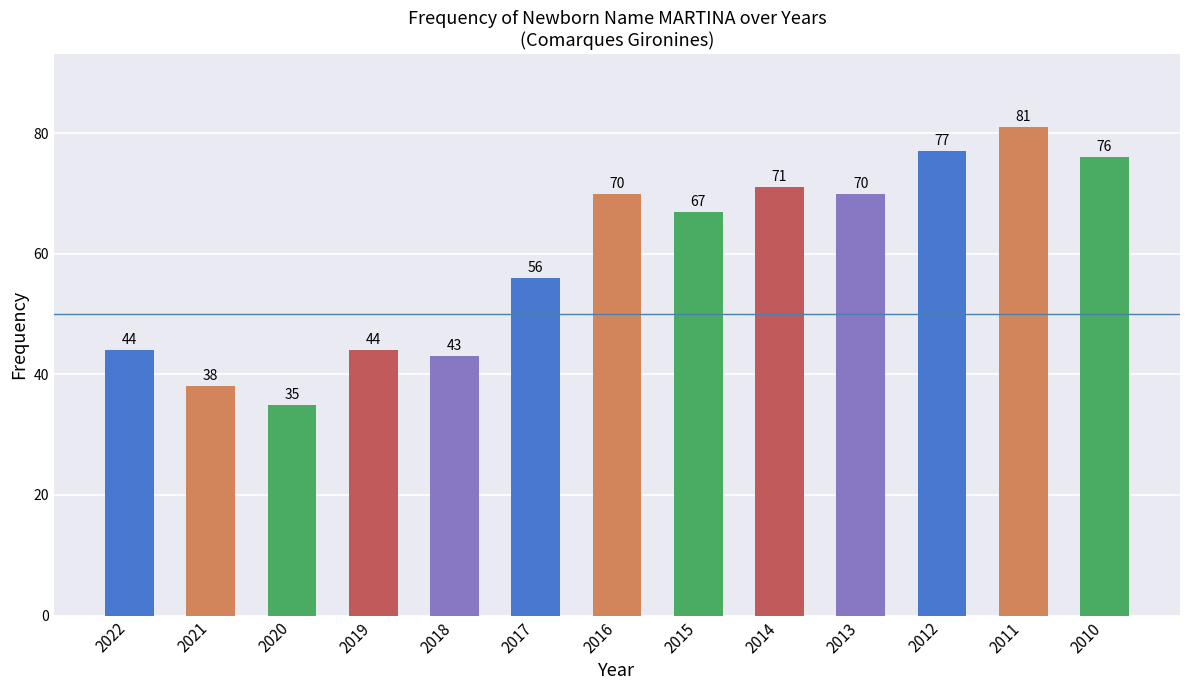

Where does the data first go above 67?

2016